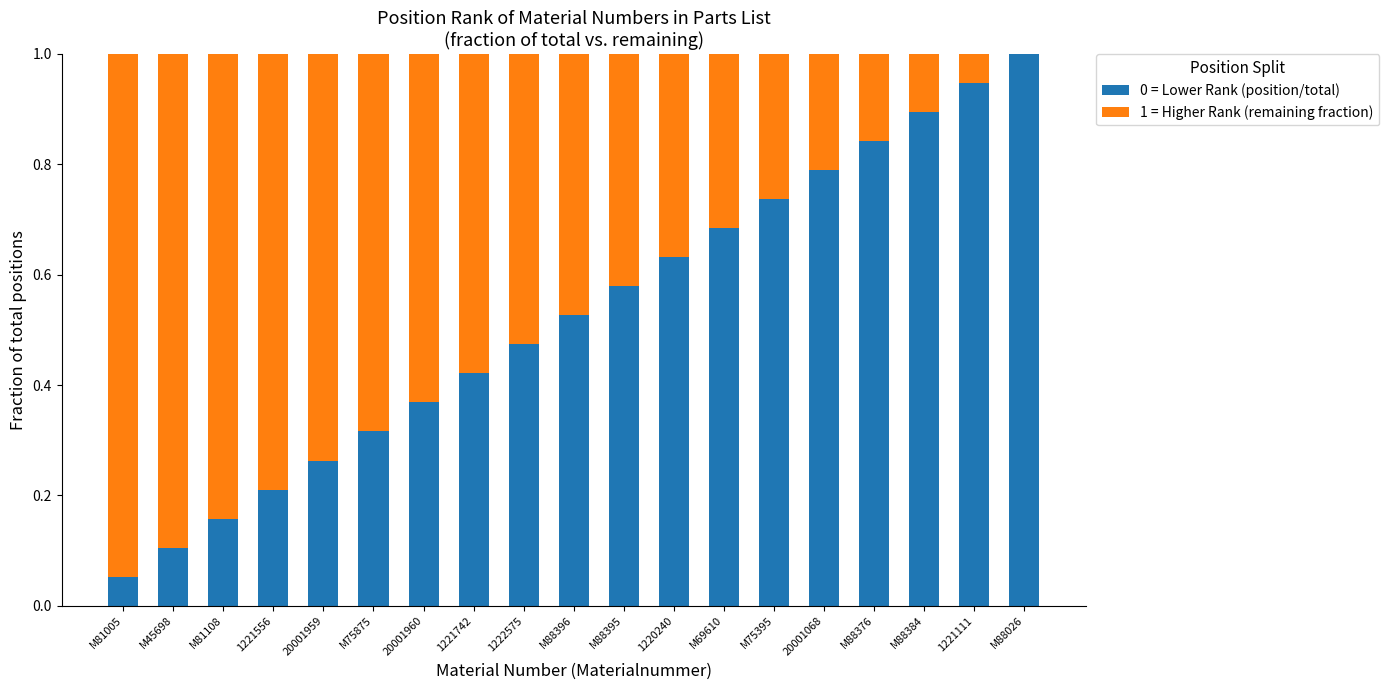

What are all the series names shown in the legend?

0 = Lower Rank (position/total), 1 = Higher Rank (remaining fraction)